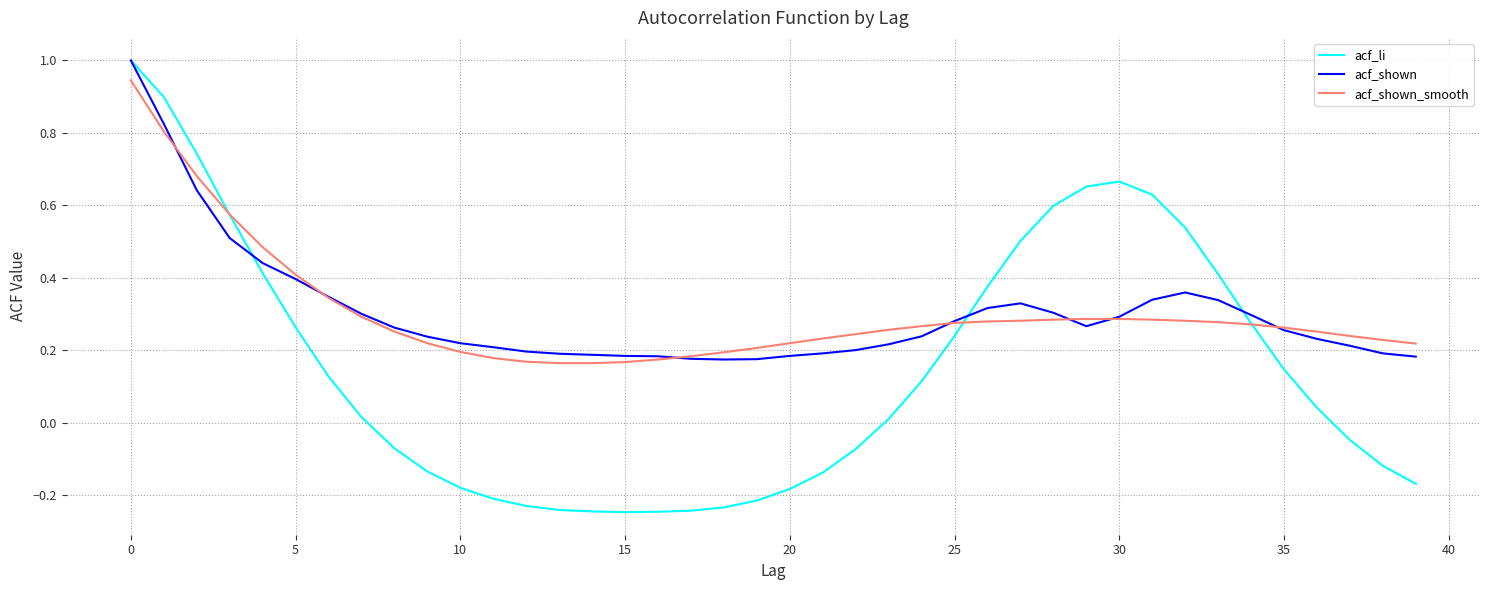

What is the greatest value displayed?

1.0